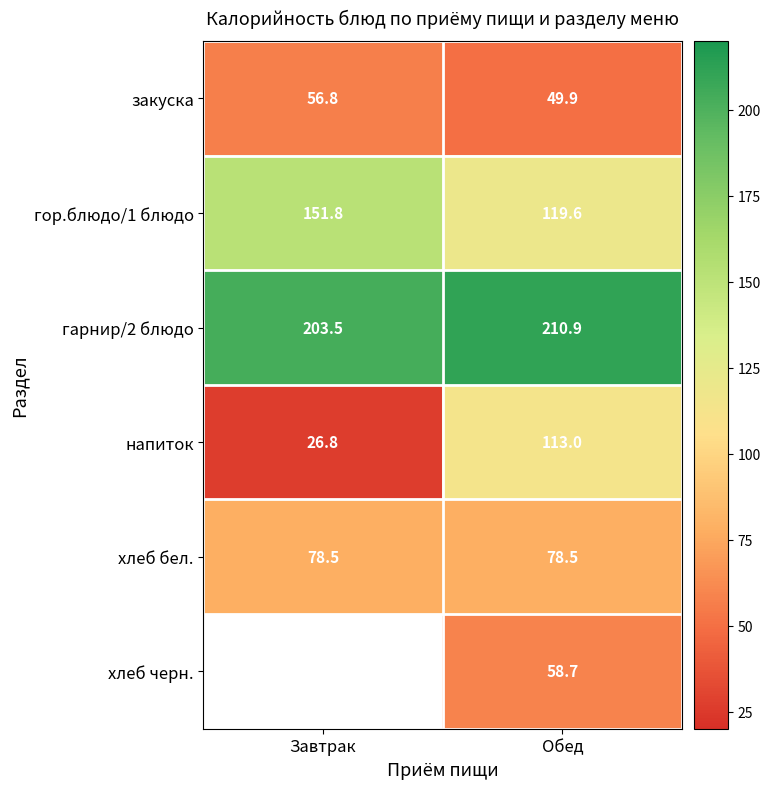

The value of хлеб бел. at Обед is 16.7. True or false?

False